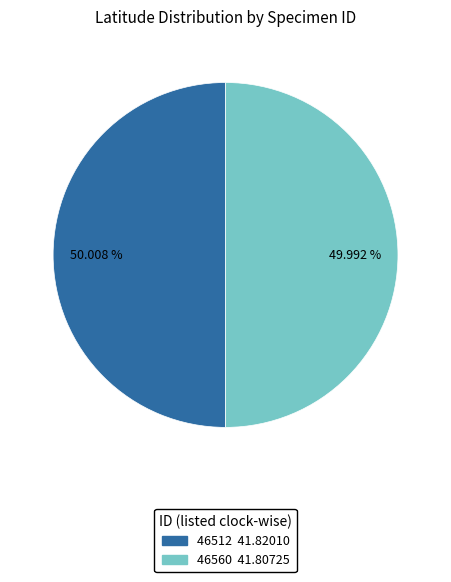

What percentage is the 46560 slice, to the nearest percent?

50%